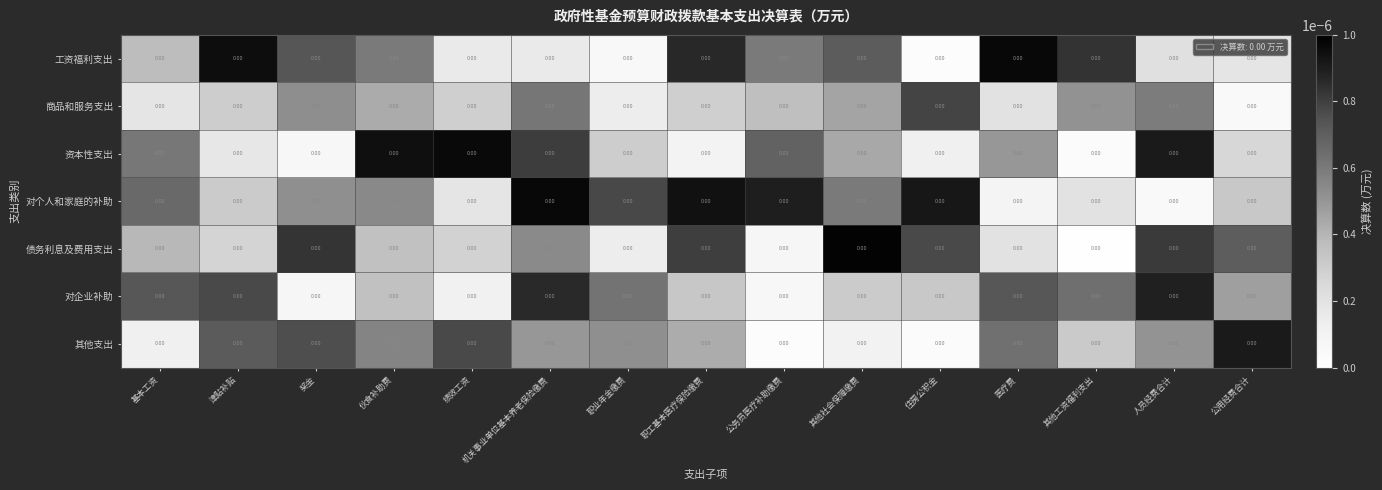

The 其他支出 series shows 0.0 at 机关事业单位基本养老保险缴费. True or false?

False